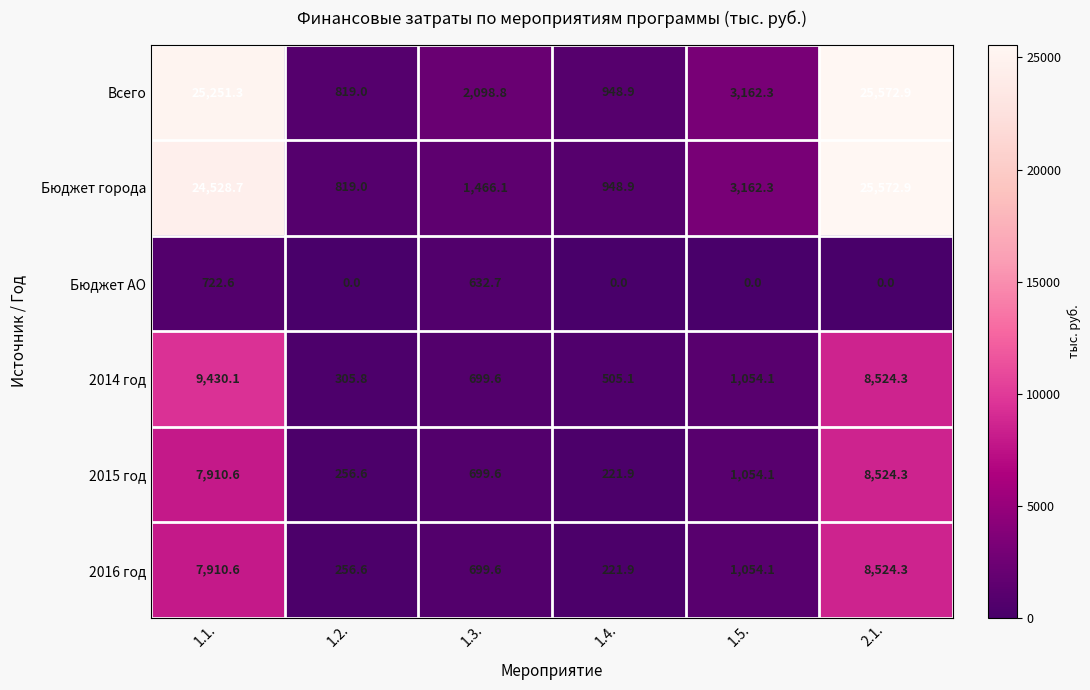

What is the sum of the Бюджет АО values at 2.1. and 1.3.?

632.7